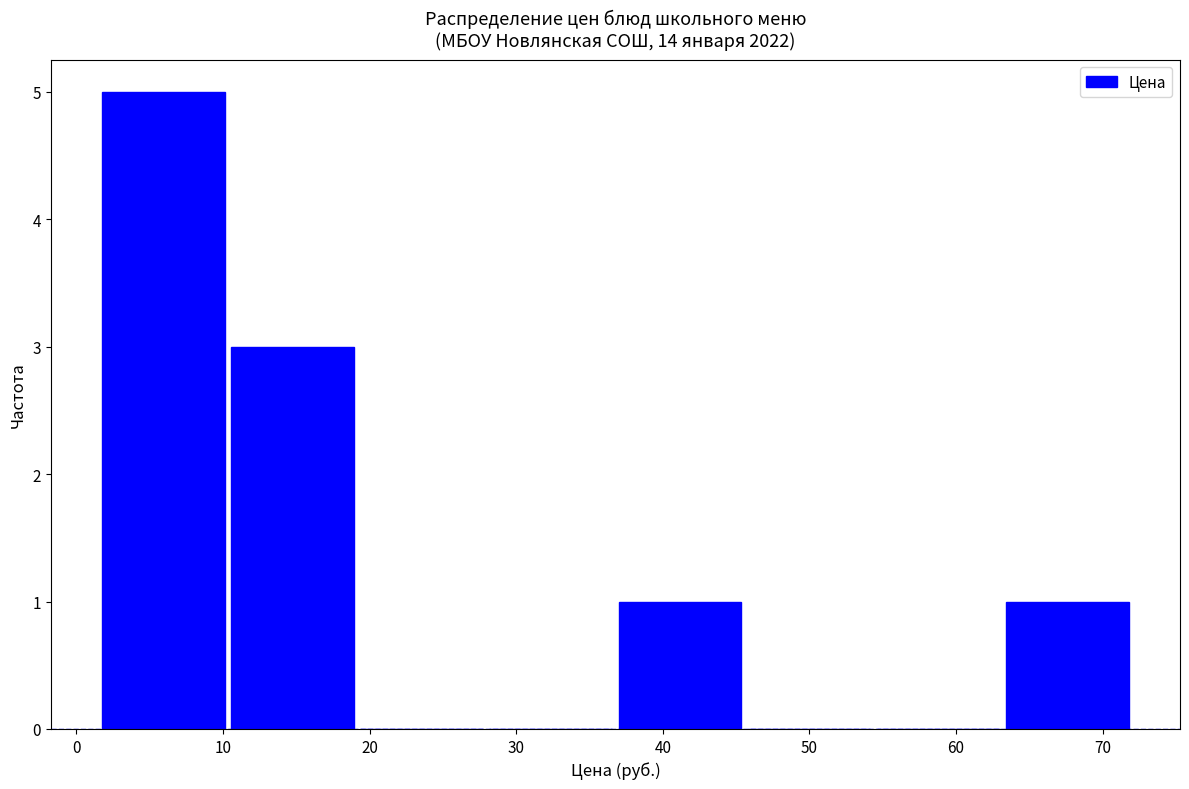

How tall is the bar that spans 2 to 10 on the x-axis? Neither the bar edges nor the heights are printed on the chart, so give them approximately, as read against the axes.

5